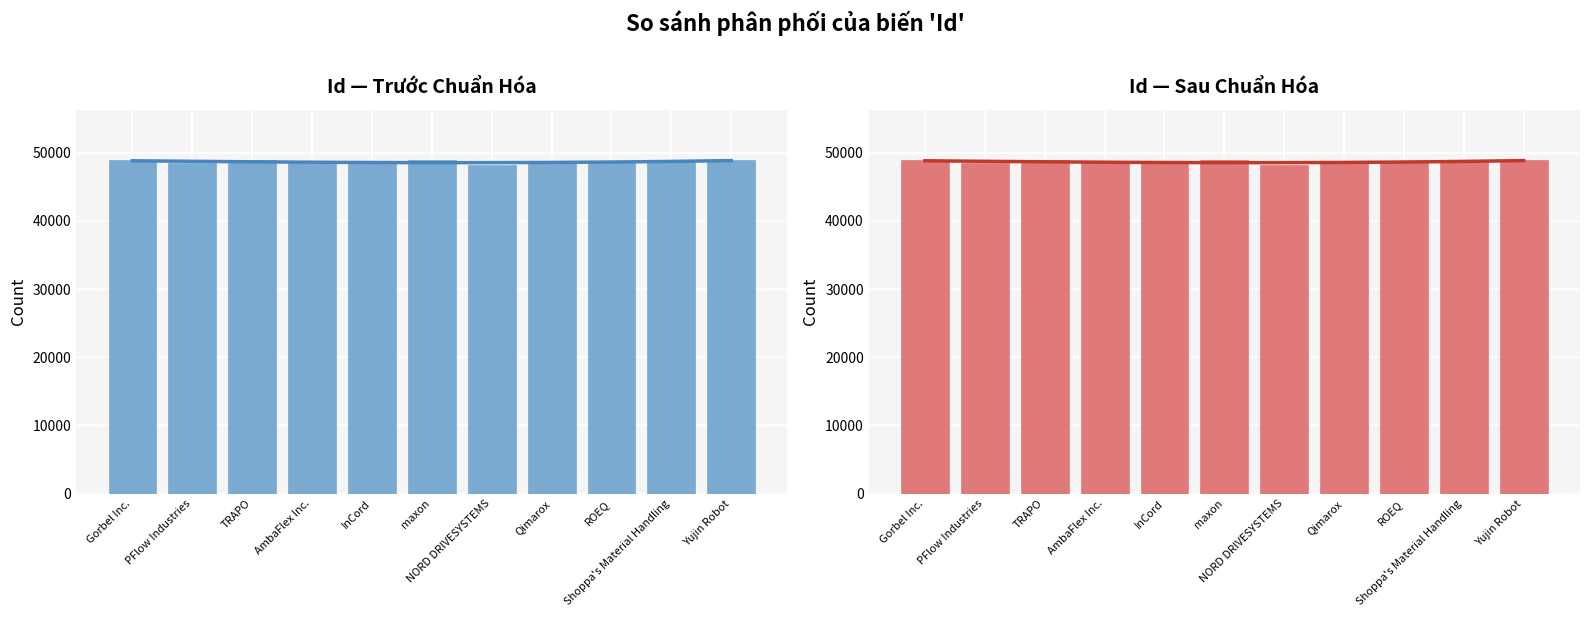

The value at Gorbel Inc. is 48872. True or false?

True